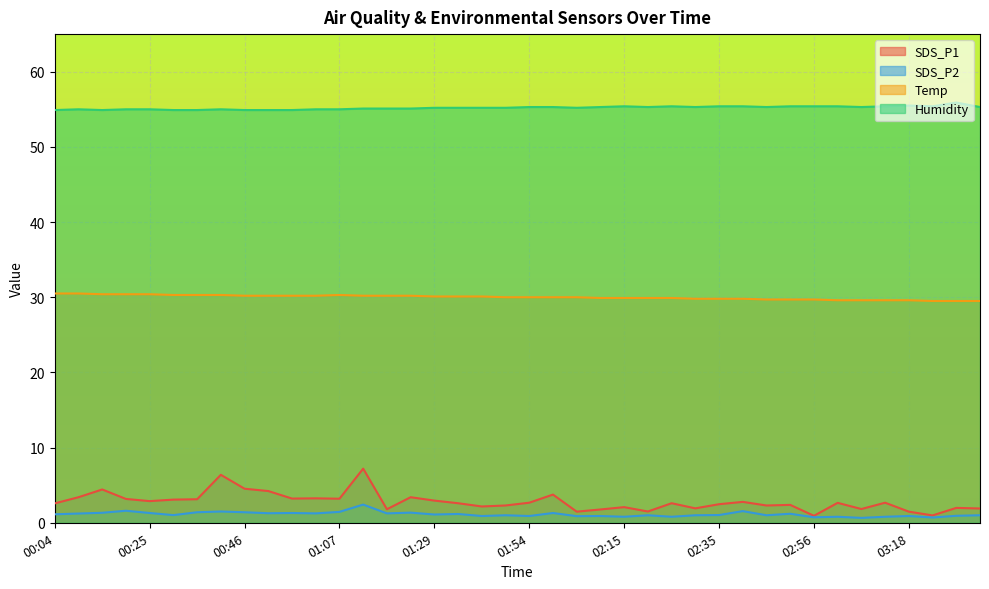

What position from the right is 03:34?

1